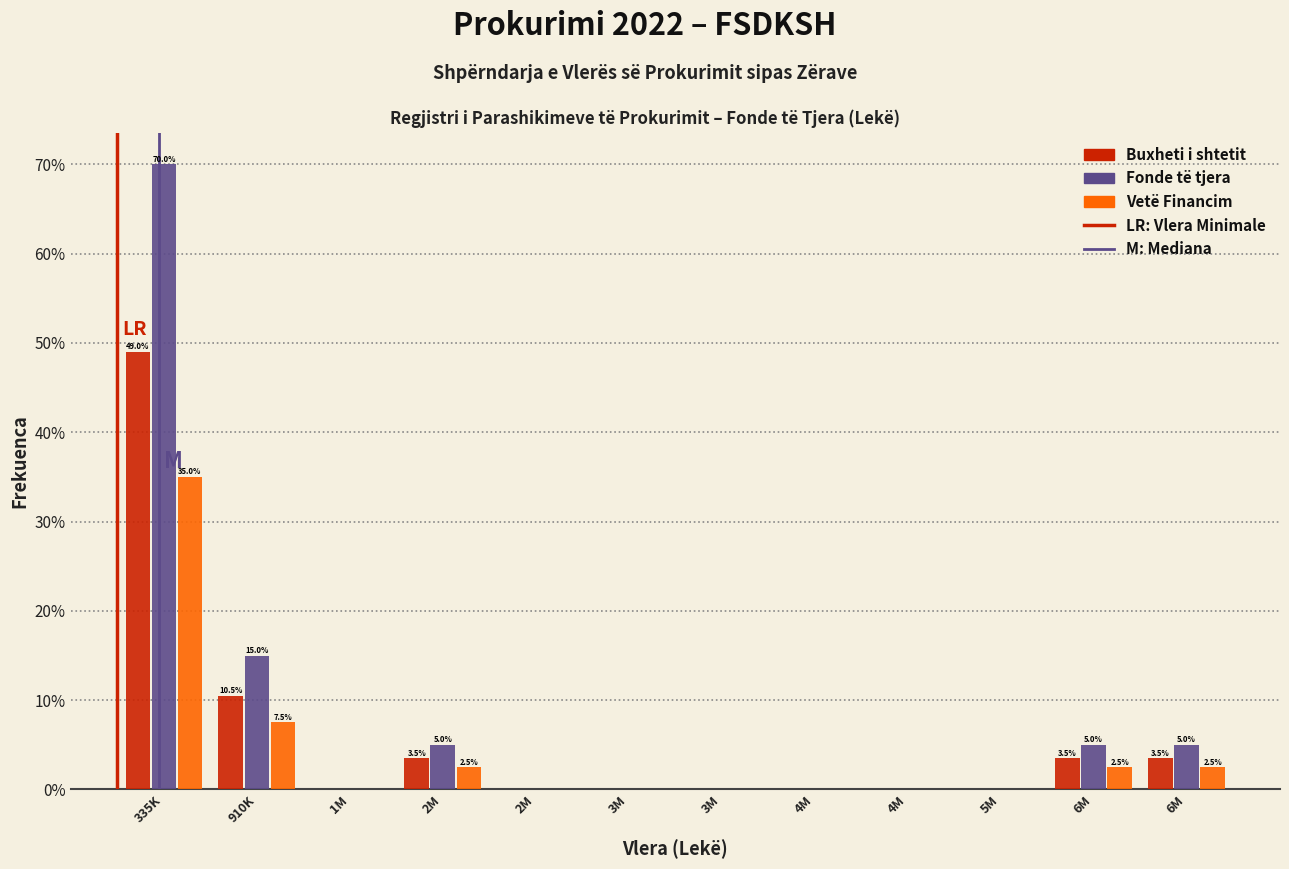

How many series are shown in this chart?

3